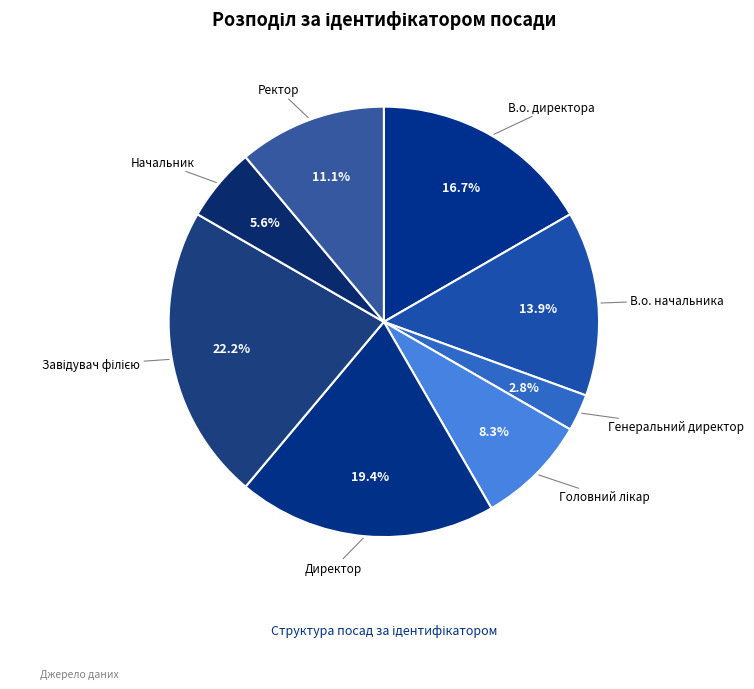

To the nearest percent, what is the combined percentage of В.о. директора and В.о. начальника?

31%